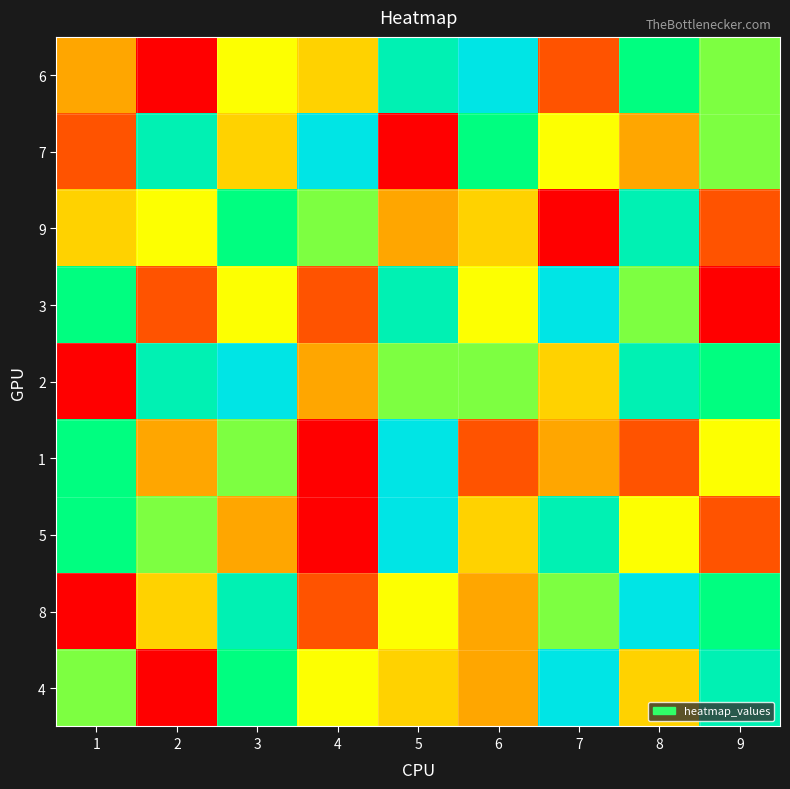

What is the difference between the highest and lowest values at 7?

8